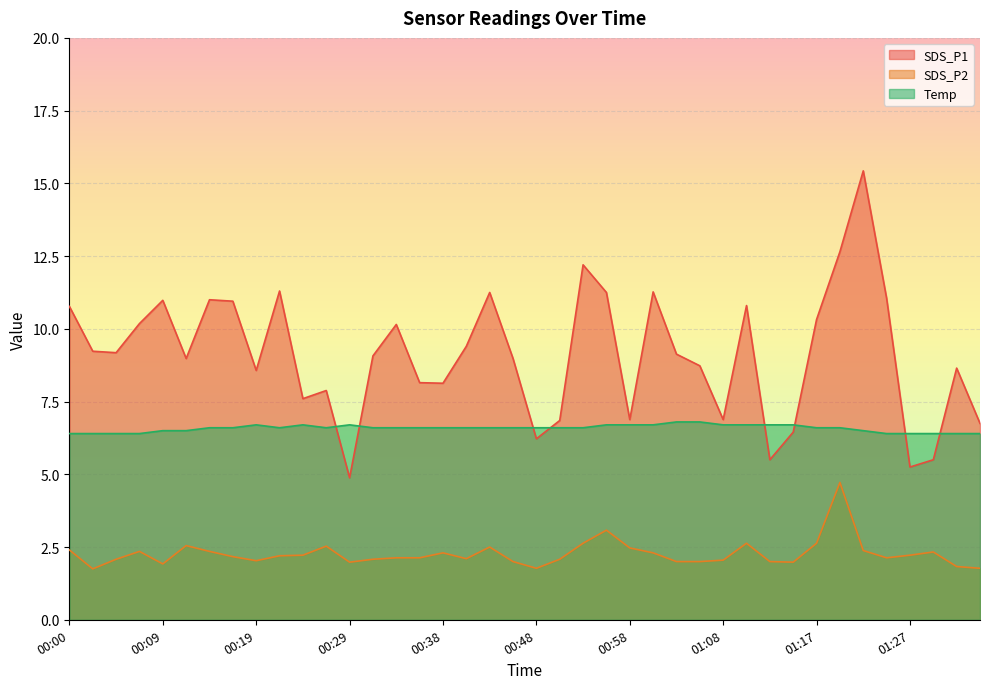

What is the sum of the SDS_P1 values at 00:43 and 00:09?

22.2